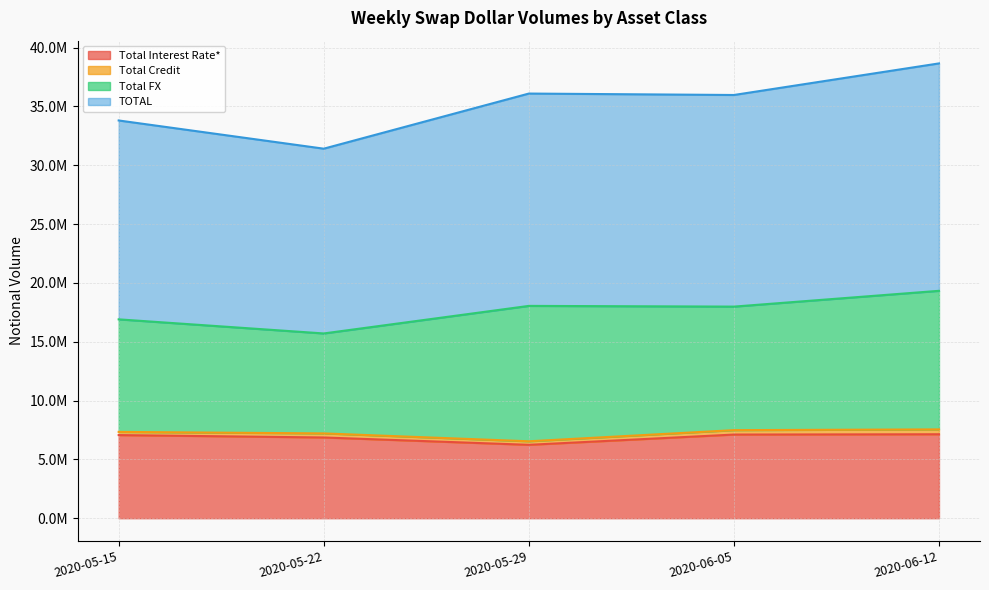

At how many categories does at least one series exceed 12398845?

5